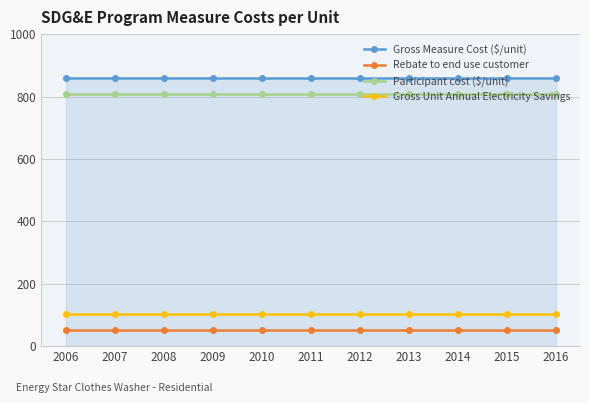

What is the maximum value shown in the chart?

858.1